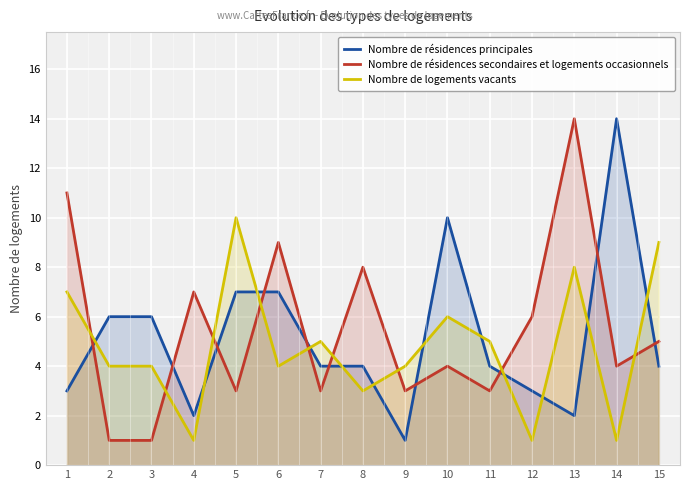

What is the sum of the Nombre de résidences principales values at 9 and 13?

3